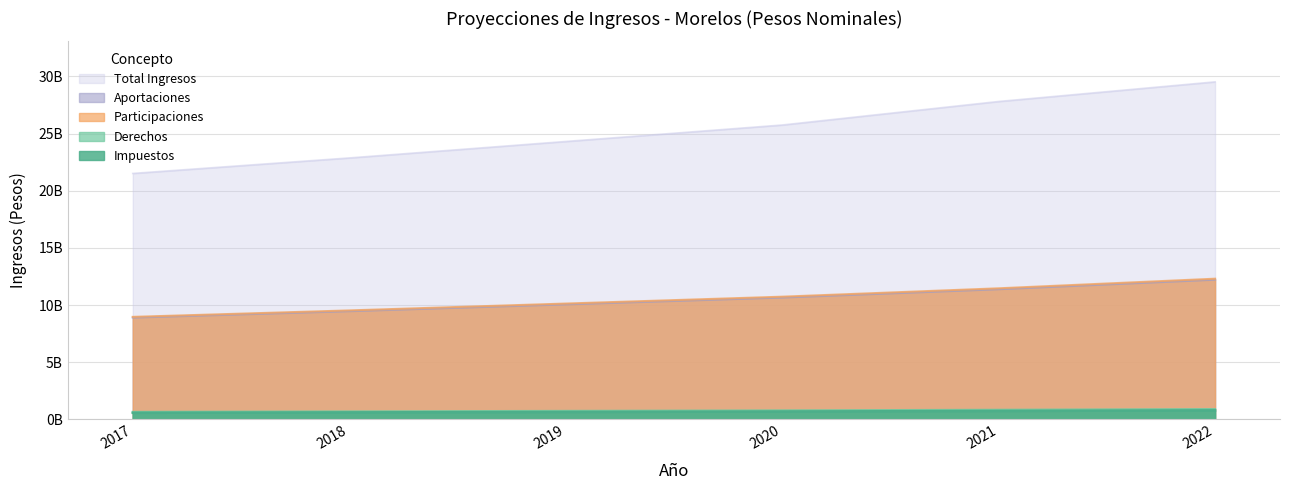

How many values in the Total Ingresos series exceed 25751276337?

2